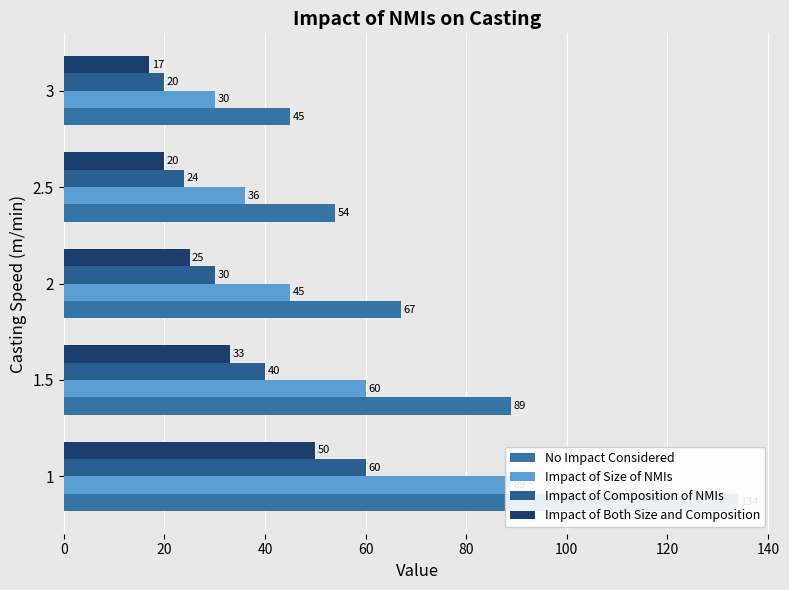

Are the bars grouped side by side (vs. stacked)?

Yes